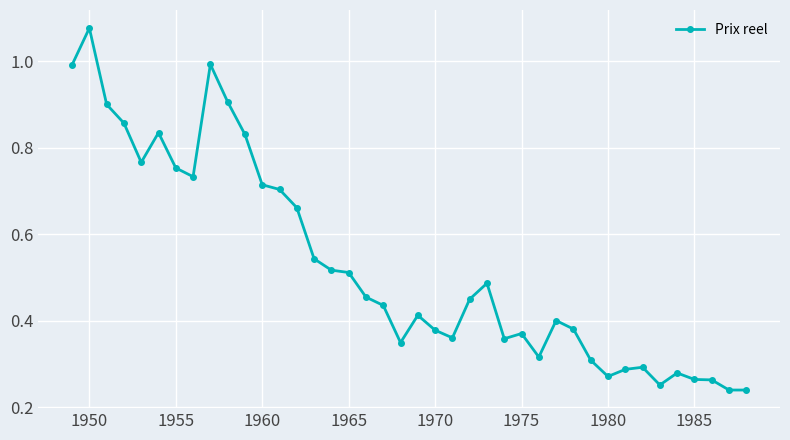

True or false: the data has more than 1 interior local peaks.

True